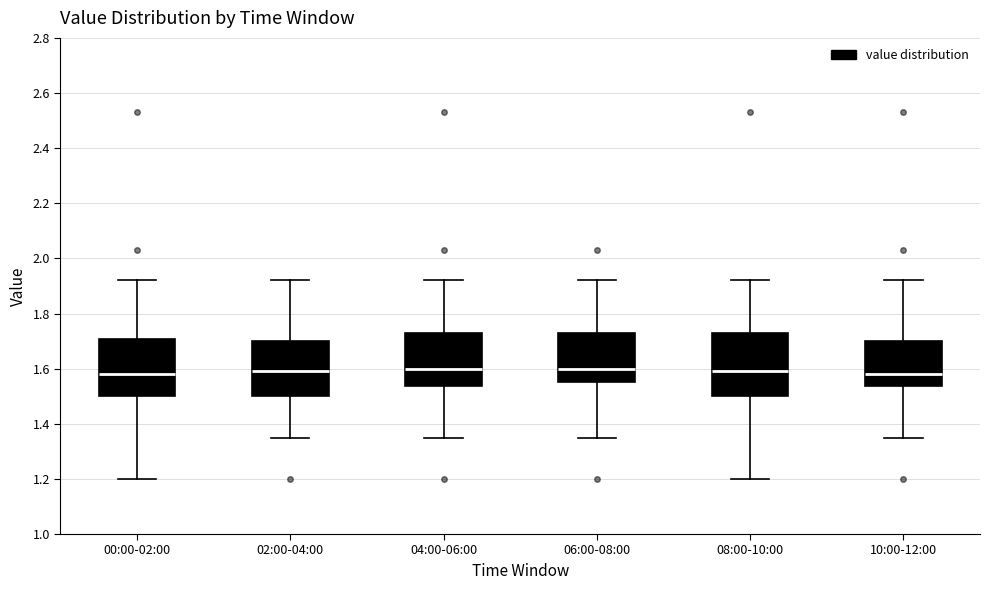

Where does the lower whisker of the box for 08:00-10:00 end on the y-axis? The values are not printed on the chart, so give them approximately, as read against the axis.

1.20